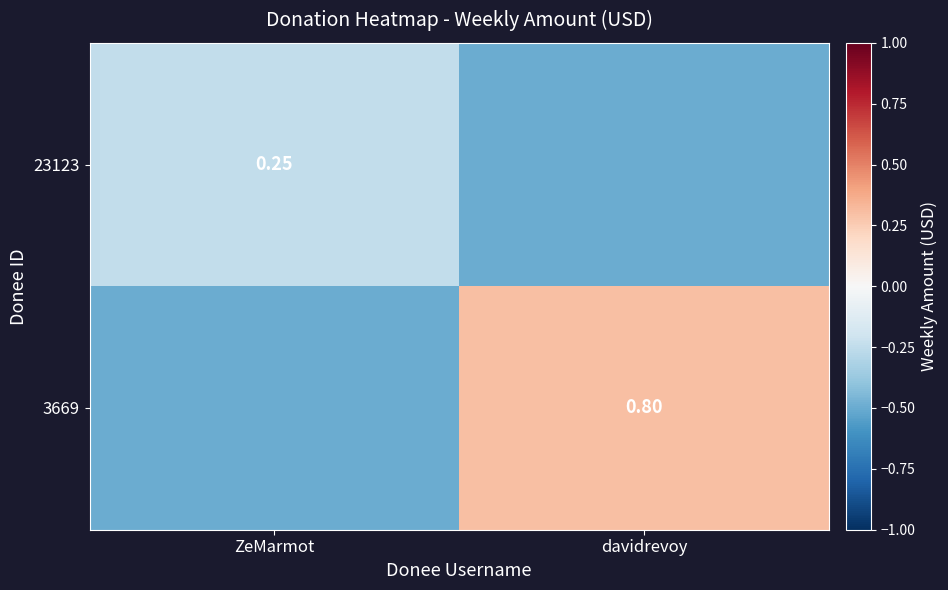

The 23123 series shows -0.2 at ZeMarmot. True or false?

True